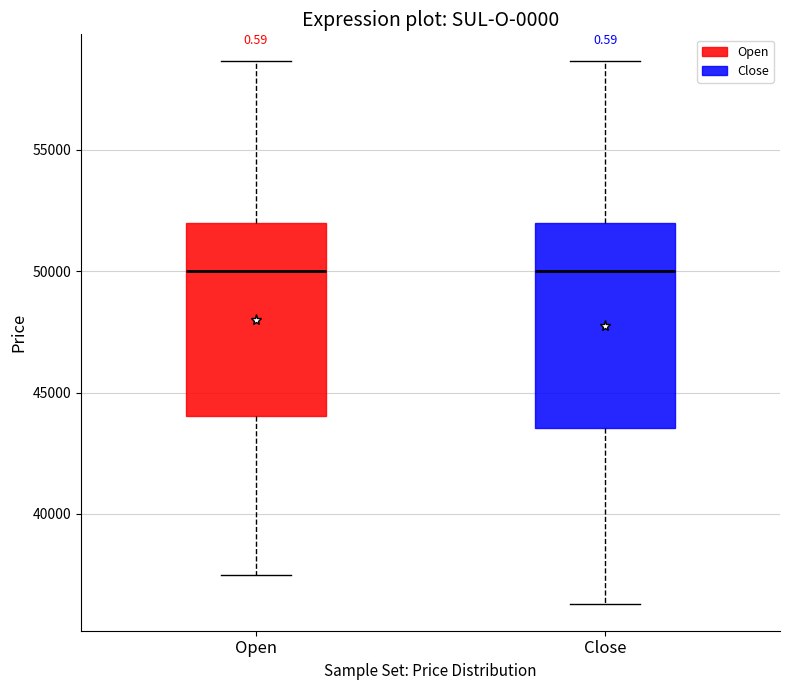

Where does the upper whisker of the box for Close end on the y-axis? The values are not printed on the chart, so give them approximately, as read against the axis.

58500